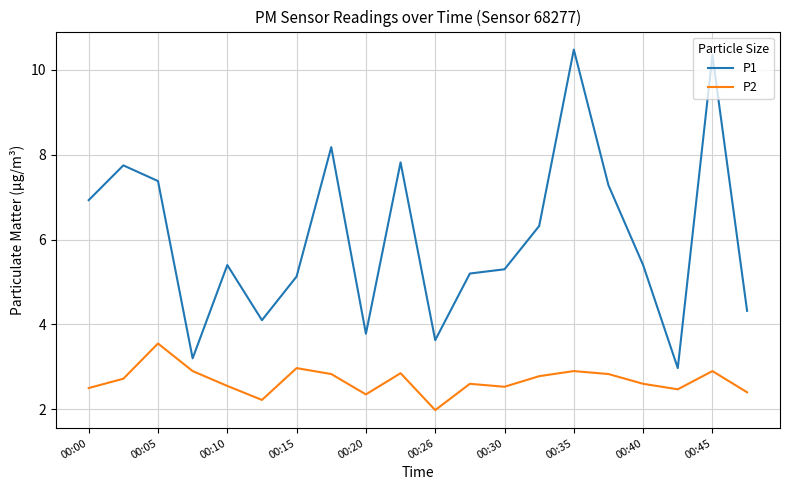

In P1, how many points are lower than both neighbors (excluding endpoints)?

5